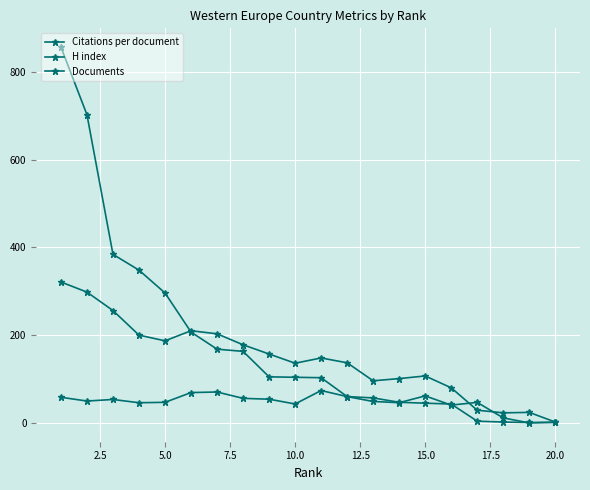

How many lines are shown in the chart?

3